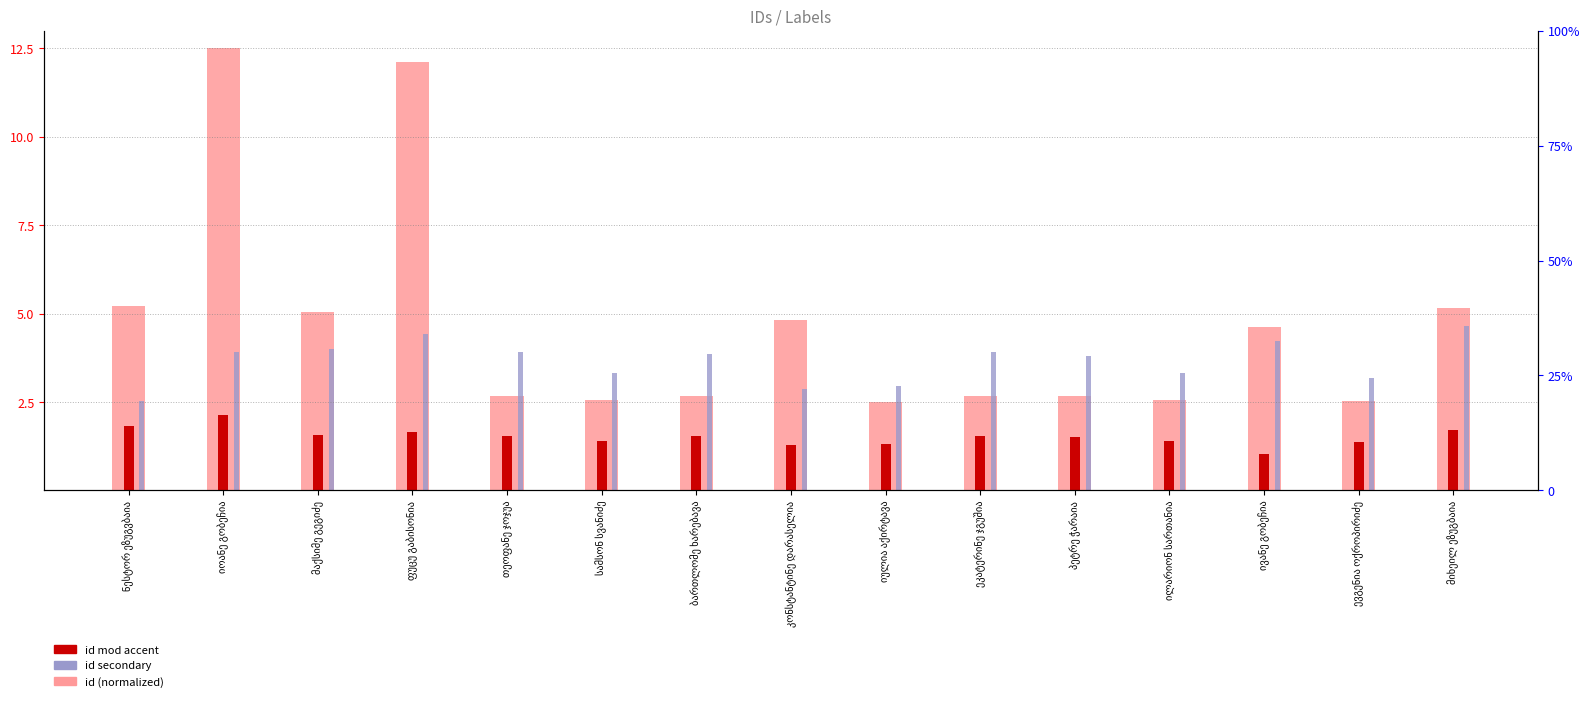

What is the difference between the id mod accent values at პეტრე ჭარაია and იოანე გობეჩია?

0.6